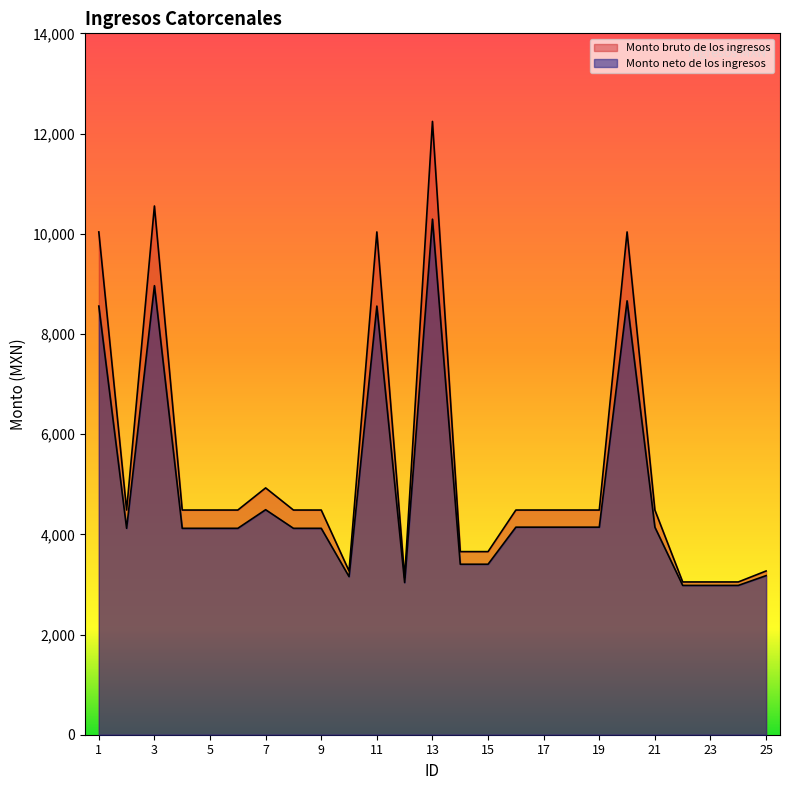

Reading right to left, extract all data points from this chart.

Monto bruto de los ingresos: 25=3268.4	24=3049.4	23=3049.4	22=3049.4	21=4484.7	20=10036.0	19=4484.7	18=4484.7	17=4484.7	16=4484.7	15=3654.9	14=3654.9	13=12242.0	12=3134.9	11=10036.0	10=3268.4	9=4484.7	8=4484.7	7=4926.7	6=4484.7	5=4484.7	4=4484.7	3=10553.9	2=4484.7	1=10036.0
Monto neto de los ingresos: 25=3175.6	24=2980.4	23=2980.4	22=2980.4	21=4142.8	20=8660.5	19=4142.8	18=4142.8	17=4142.8	16=4142.8	15=3403.2	14=3403.2	13=10290.8	12=3036.8	11=8556.0	10=3155.7	9=4120.0	8=4120.0	7=4491.3	6=4120.0	5=4120.0	4=4120.0	3=8963.2	2=4120.0	1=8556.0